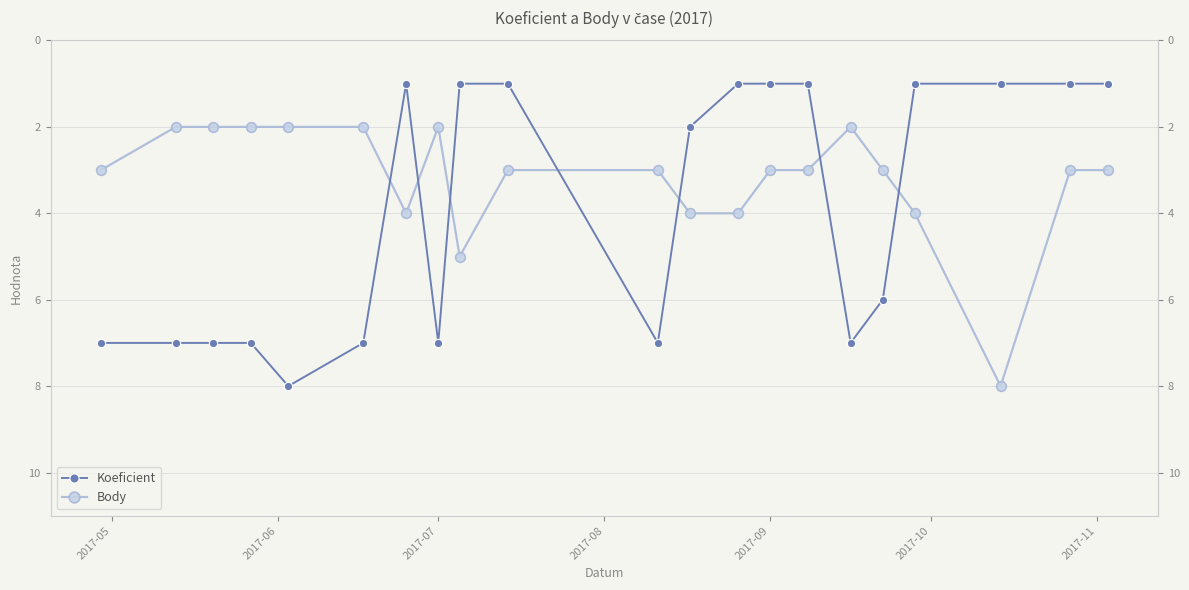

How many distinct data groups are displayed?

2